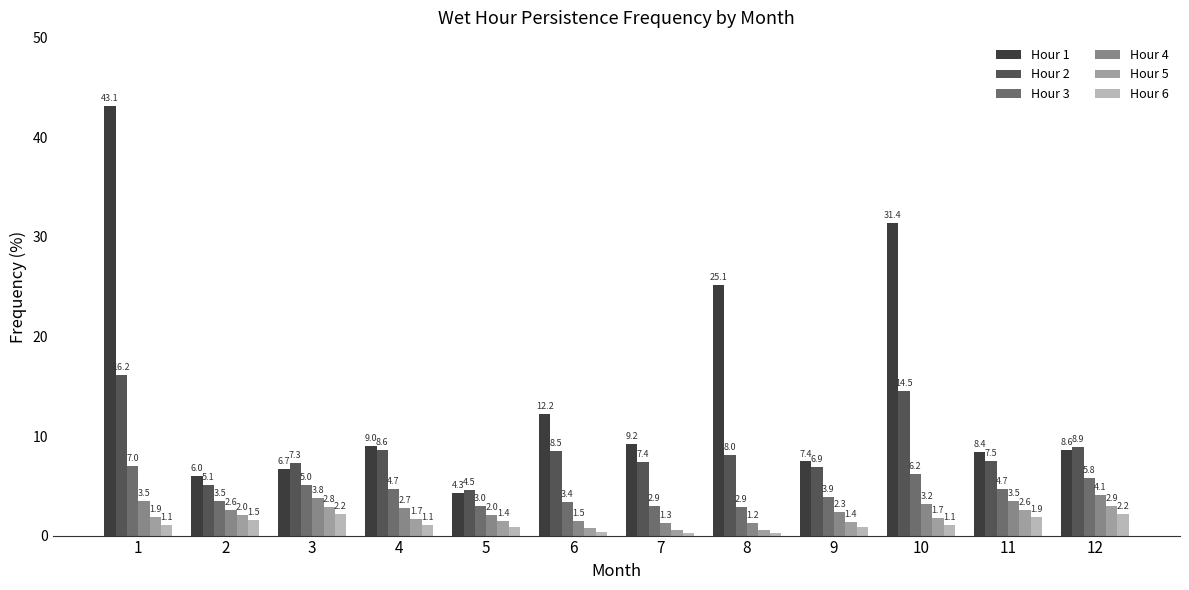

What is the total value across all series at 2?

20.7